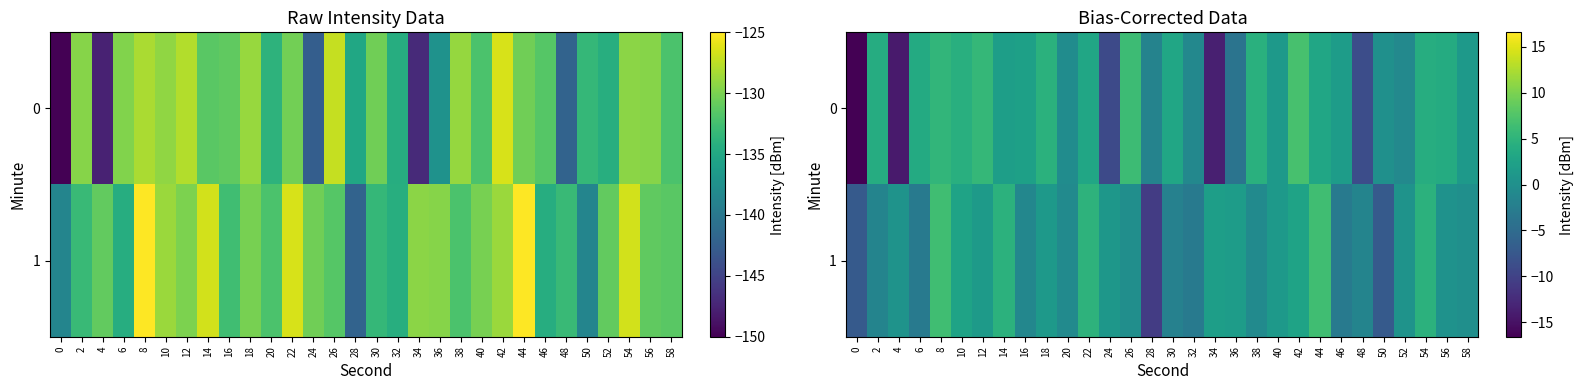

How many values in 0 are above zero?

20